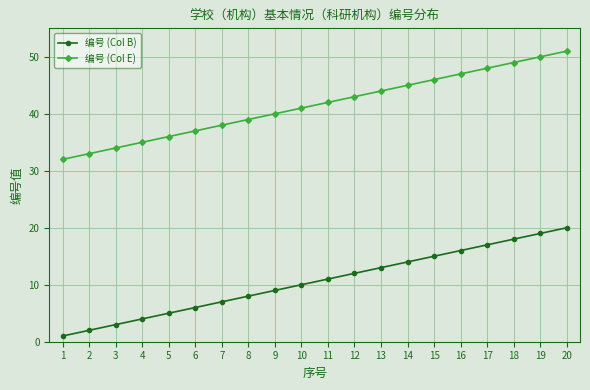

At how many categories does at least one series exceed 13?

20